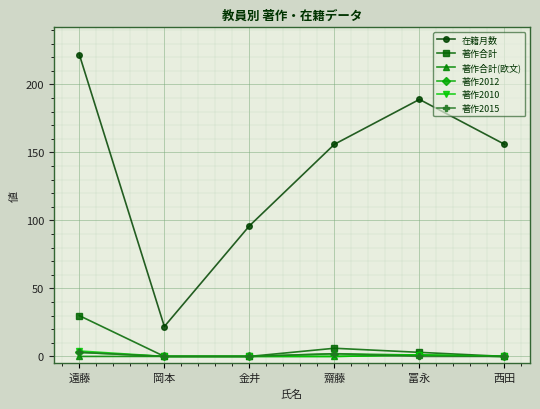

True or false: 著作合計 has more than 2 points higher than both neighbors.

False